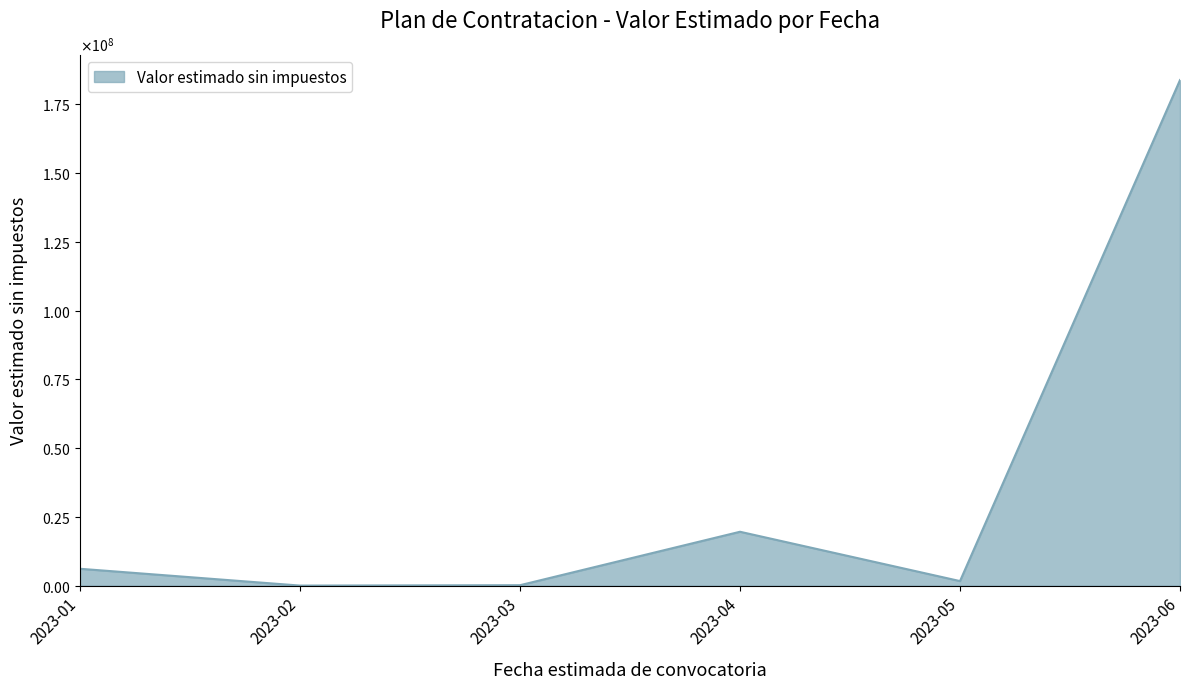

Does the chart display data point markers on the line(s)?

No